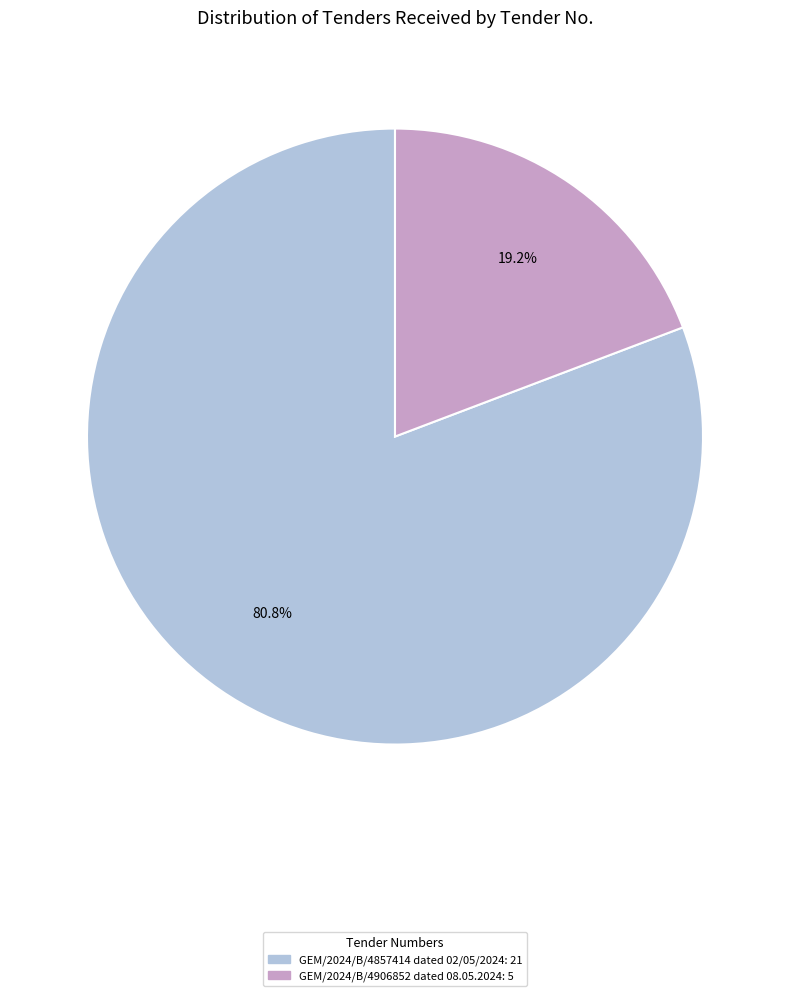

Which category has the smallest portion of the pie?

GEM/2024/B/4906852 dated 08.05.2024